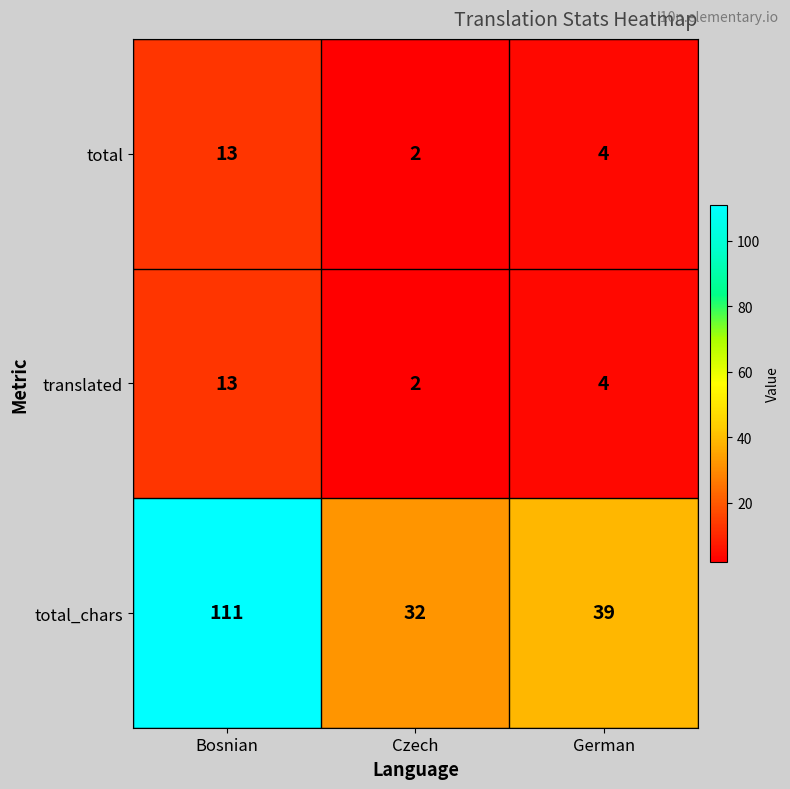

What is the sum of the total values at Bosnian and Czech?

15